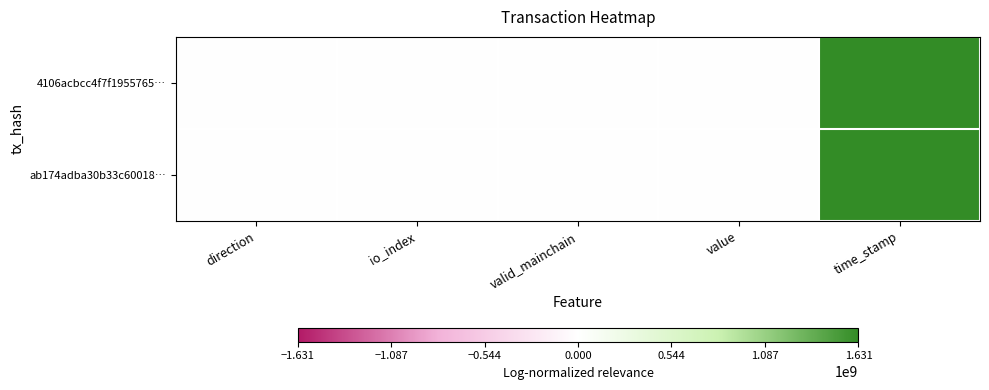

List the series in order of their overall mean, highest first.

4106acbcc4f7f1955765…, ab174adba30b33c60018…